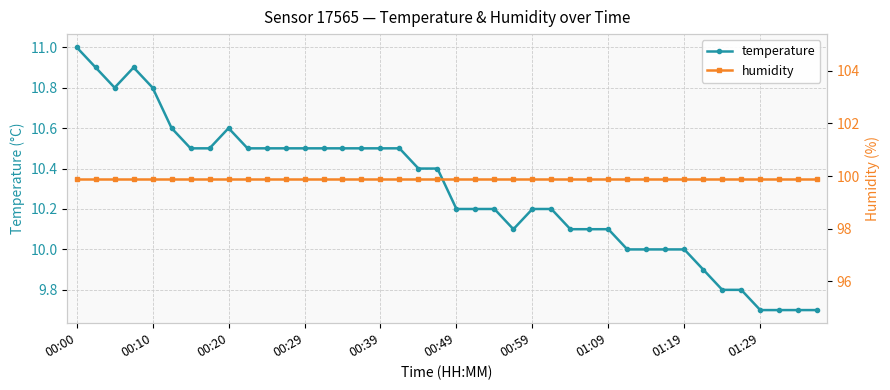

True or false: humidity has more than 2 interior local peaks.

False